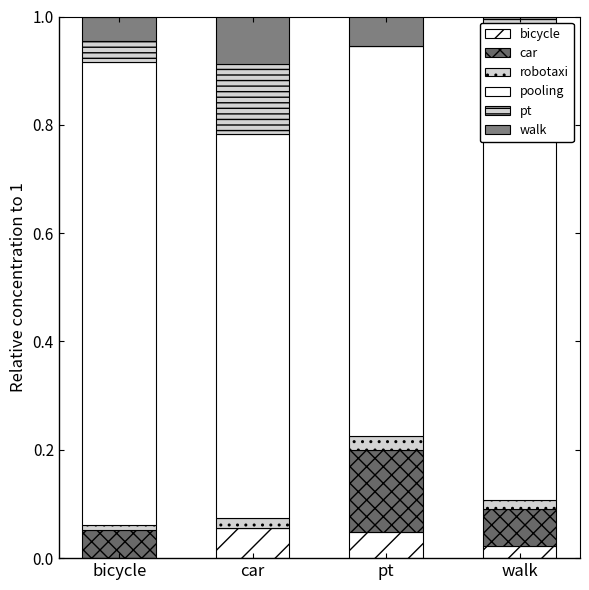

What is the difference between the second highest and minimum values in the pt series?

0.1